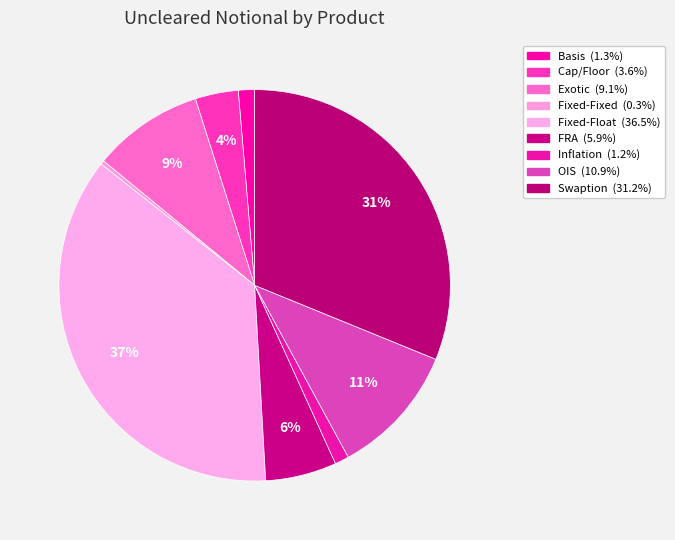

How many slices are in this pie chart?

9